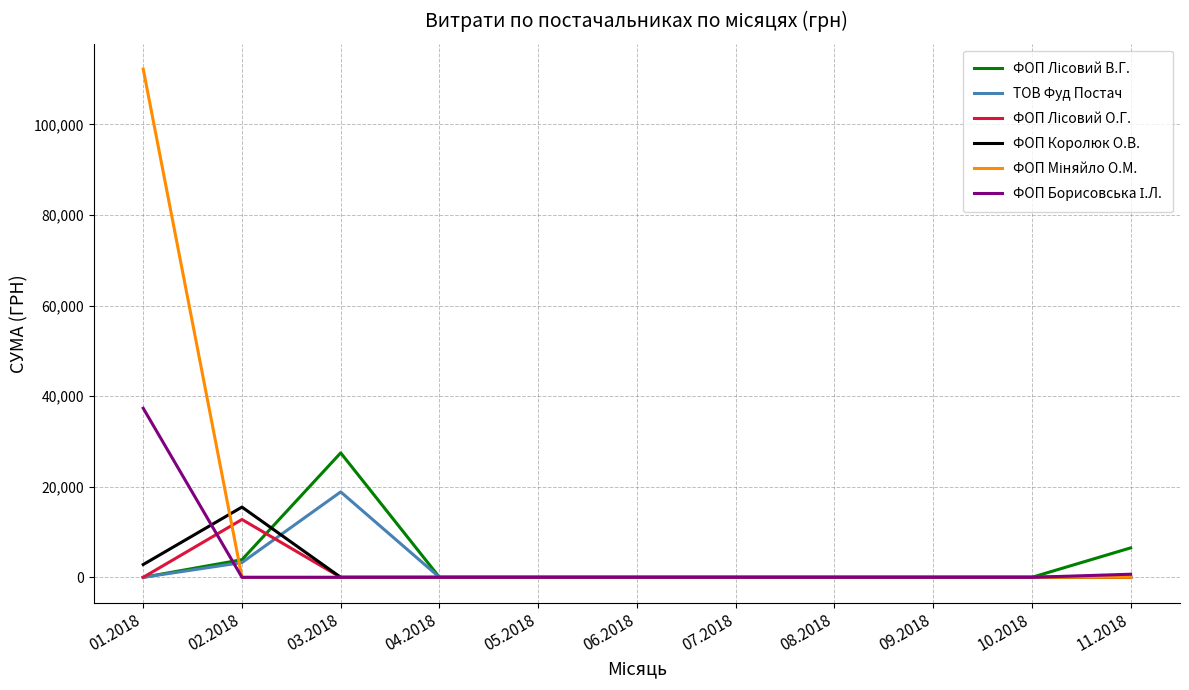

What is the difference between the highest and lowest values at 03.2018?

27478.5